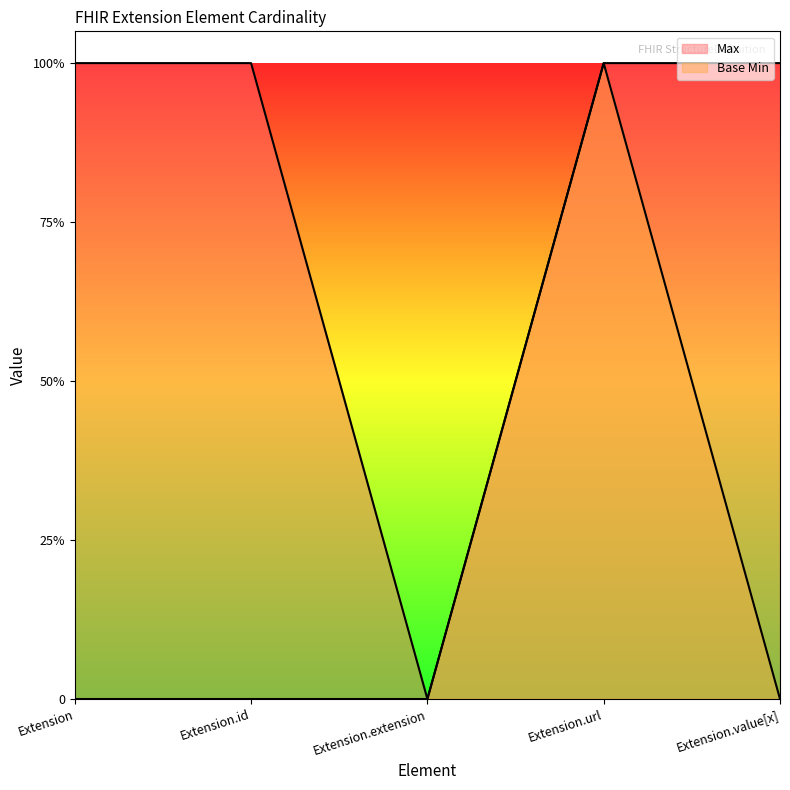

List the labels in order of Base Min value, smallest first.

Extension, Extension.id, Extension.extension, Extension.value[x], Extension.url